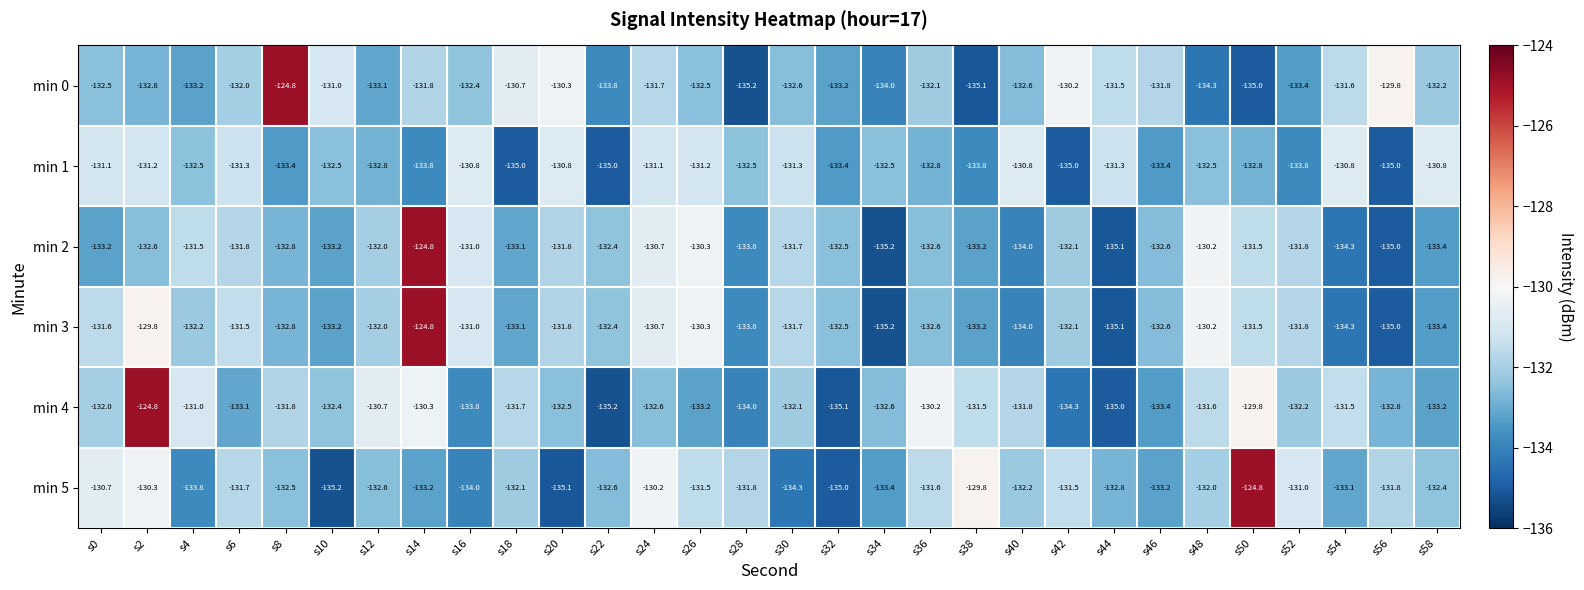

At which category is the sum across all series the highest?

s14